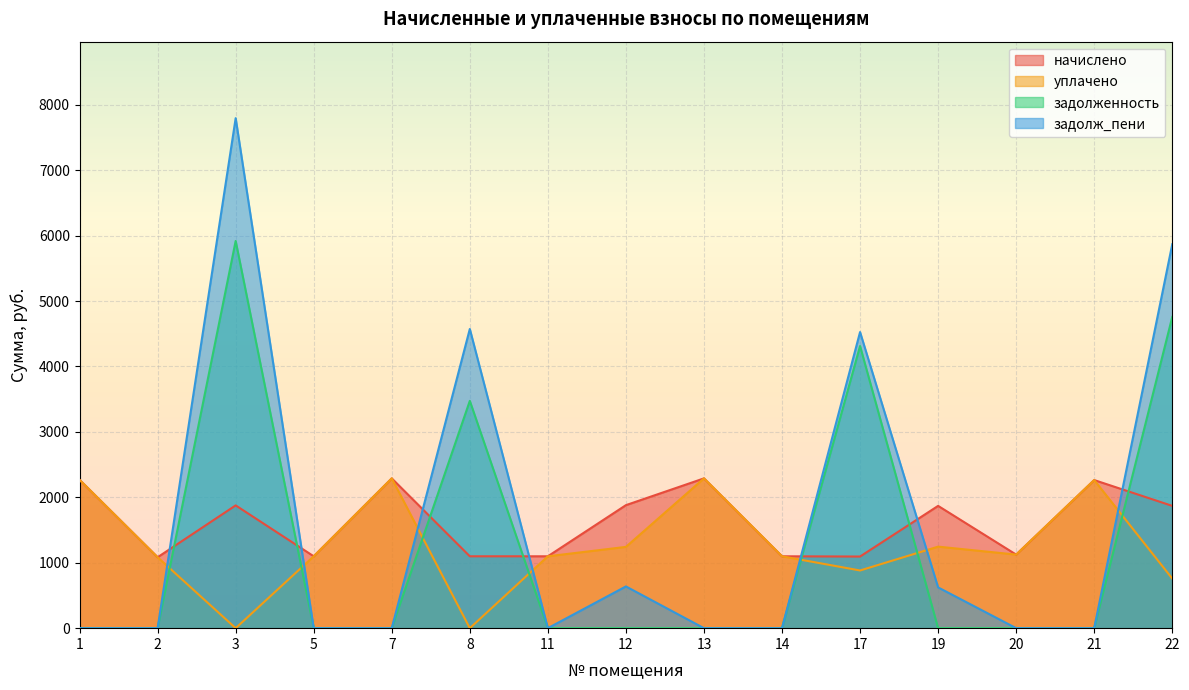

What is the value of the уплачено point at the 10th from the left?

1098.7